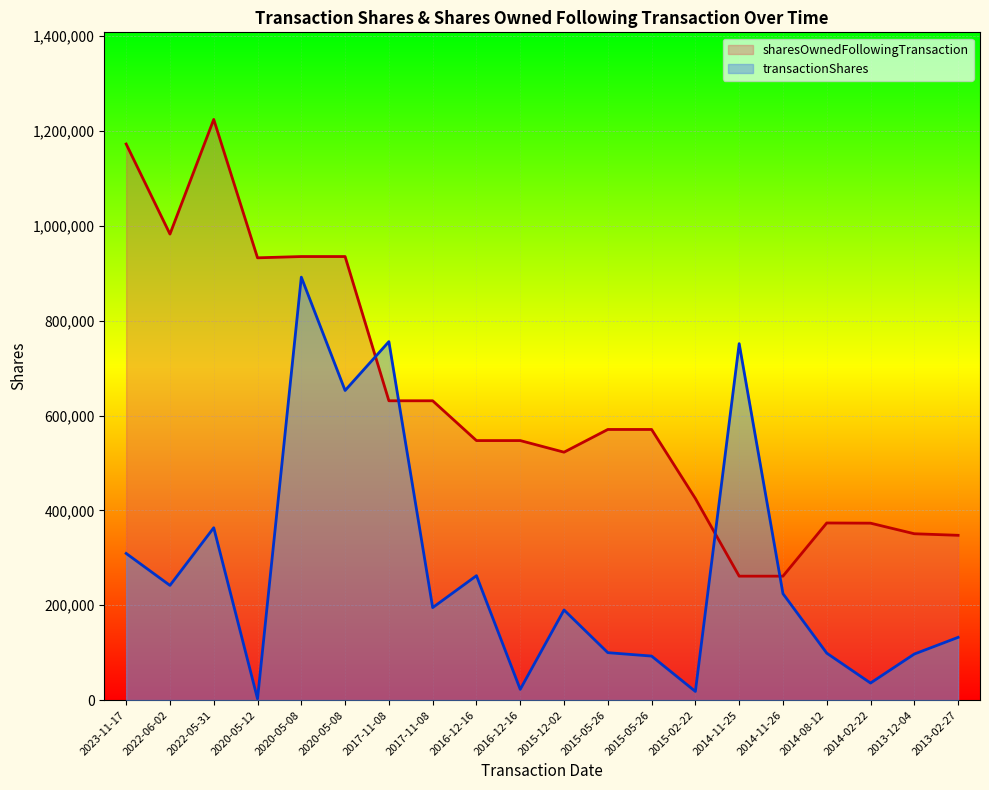

What is the average value of the sharesOwnedFollowingTransaction series?

629815